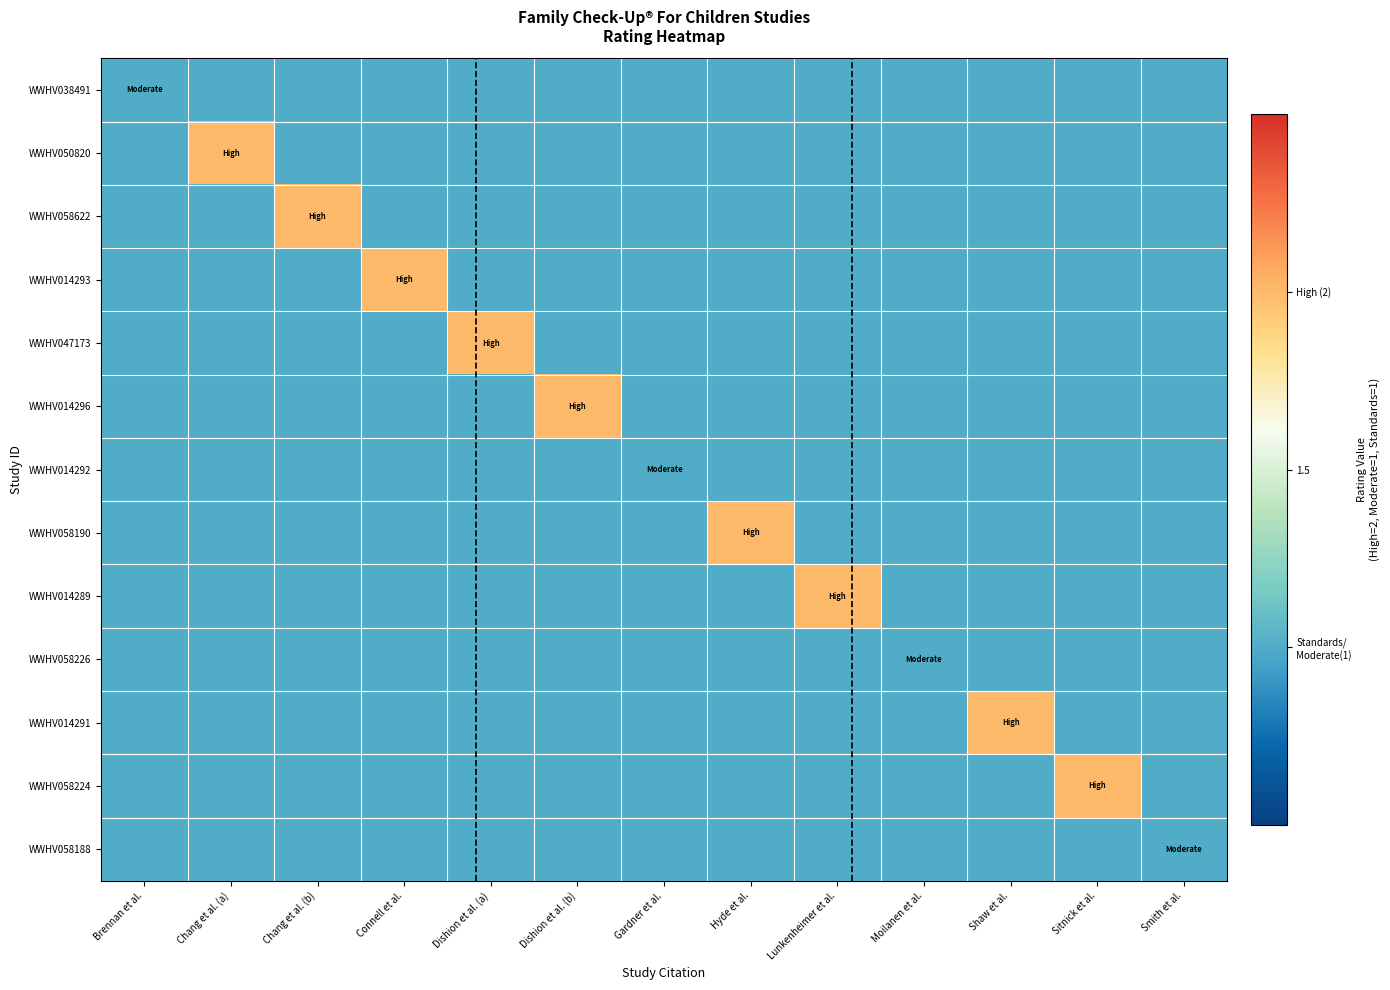

At how many categories does at least one series exceed 1?

9